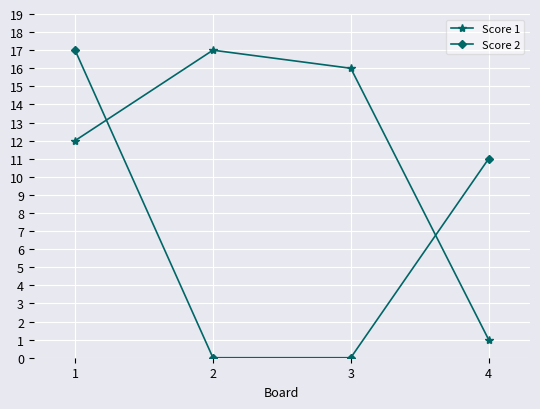

Count the Score 2 values in the range 0 to 17.

4